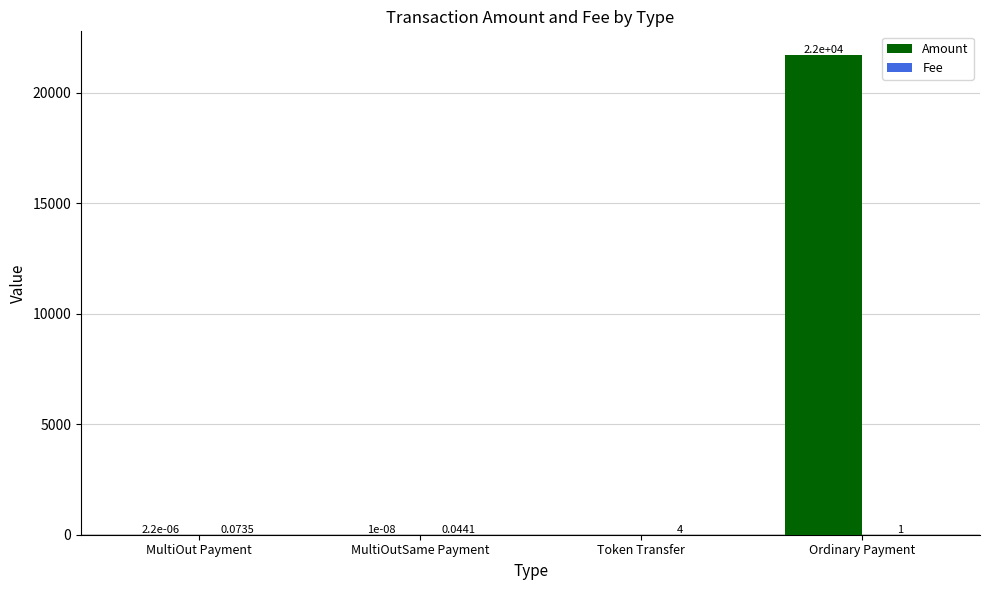

At which category does the chart reach its peak across all series?

Ordinary Payment